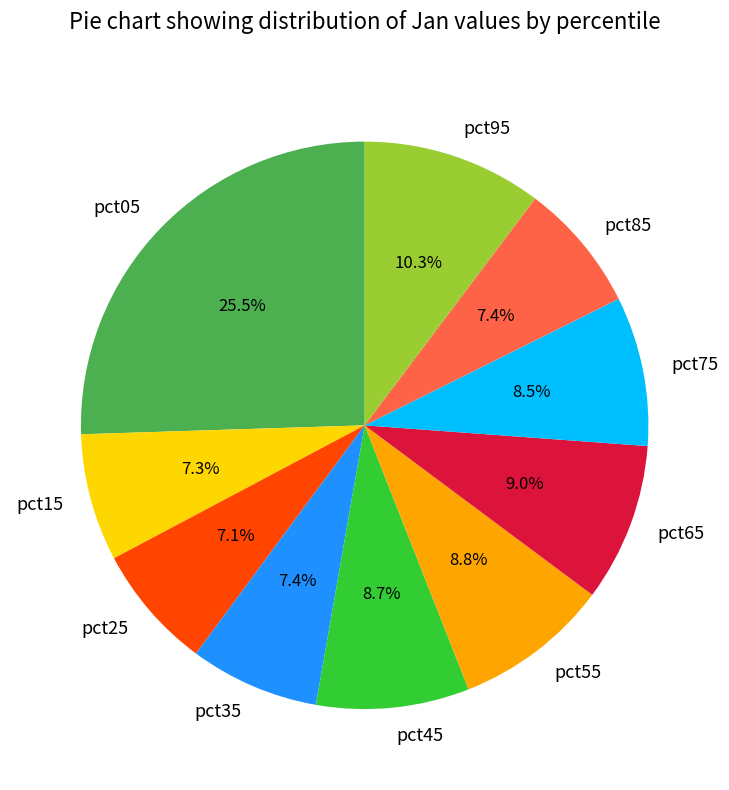

To the nearest percent, what is the average slice percentage?

10%